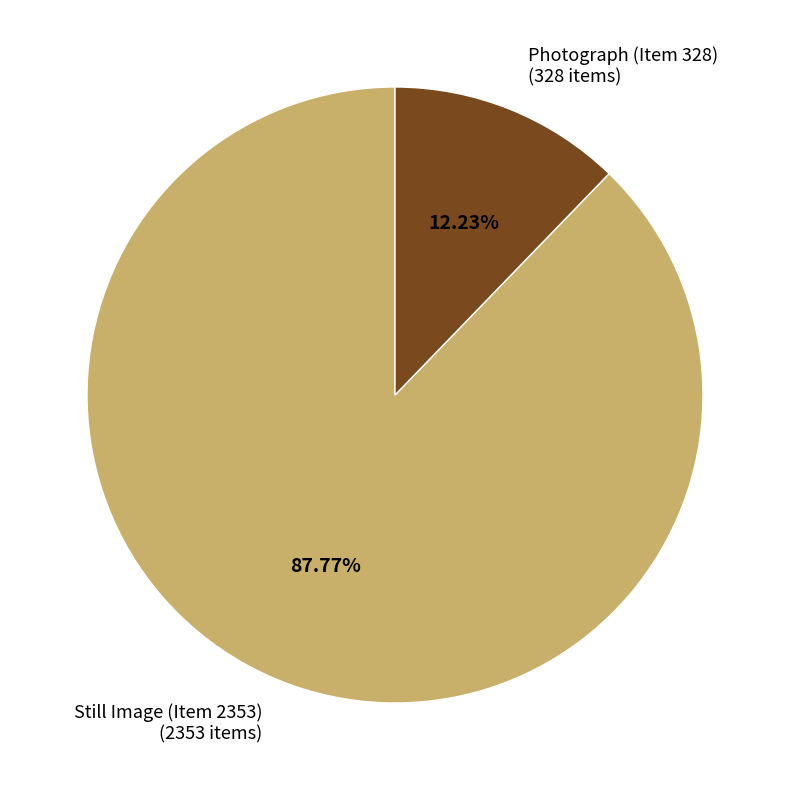

What percentage is the Photograph (Item 328) slice, to the nearest percent?

12%